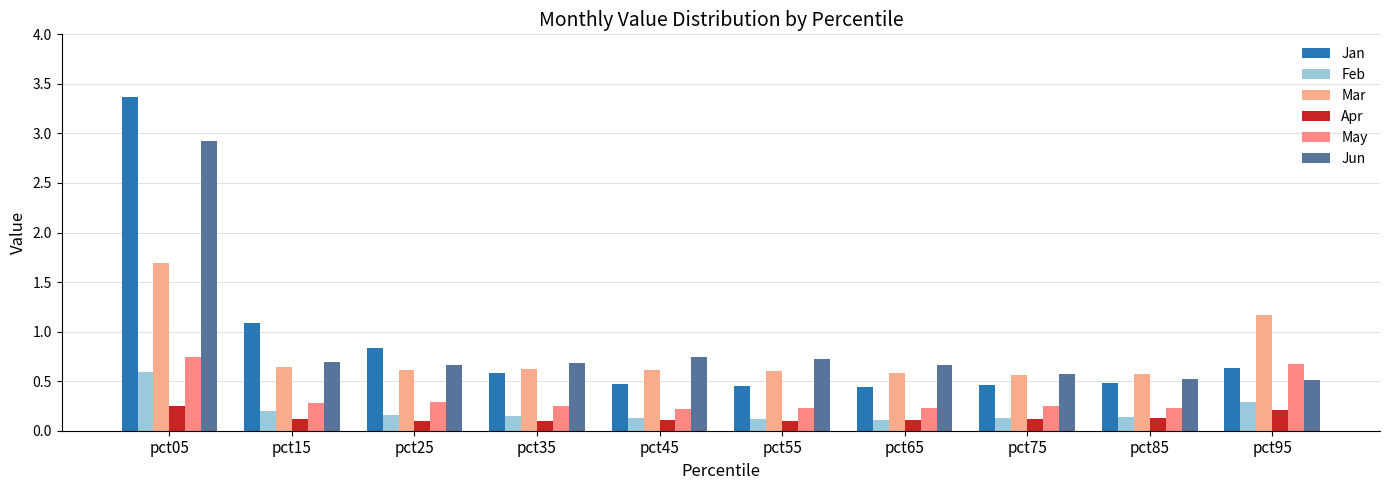

Reading left to right, extract all data points from this chart.

Jan: pct05=3.4	pct15=1.1	pct25=0.8	pct35=0.6	pct45=0.5	pct55=0.4	pct65=0.4	pct75=0.5	pct85=0.5	pct95=0.6
Feb: pct05=0.6	pct15=0.2	pct25=0.2	pct35=0.1	pct45=0.1	pct55=0.1	pct65=0.1	pct75=0.1	pct85=0.1	pct95=0.3
Mar: pct05=1.7	pct15=0.6	pct25=0.6	pct35=0.6	pct45=0.6	pct55=0.6	pct65=0.6	pct75=0.6	pct85=0.6	pct95=1.2
Apr: pct05=0.3	pct15=0.1	pct25=0.1	pct35=0.1	pct45=0.1	pct55=0.1	pct65=0.1	pct75=0.1	pct85=0.1	pct95=0.2
May: pct05=0.7	pct15=0.3	pct25=0.3	pct35=0.3	pct45=0.2	pct55=0.2	pct65=0.2	pct75=0.2	pct85=0.2	pct95=0.7
Jun: pct05=2.9	pct15=0.7	pct25=0.7	pct35=0.7	pct45=0.7	pct55=0.7	pct65=0.7	pct75=0.6	pct85=0.5	pct95=0.5